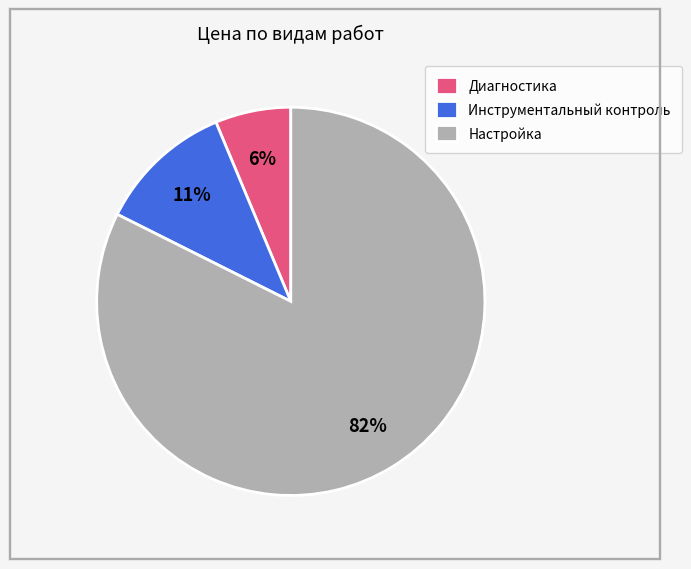

Which has a higher value, Настройка or Инструментальный контроль?

Настройка